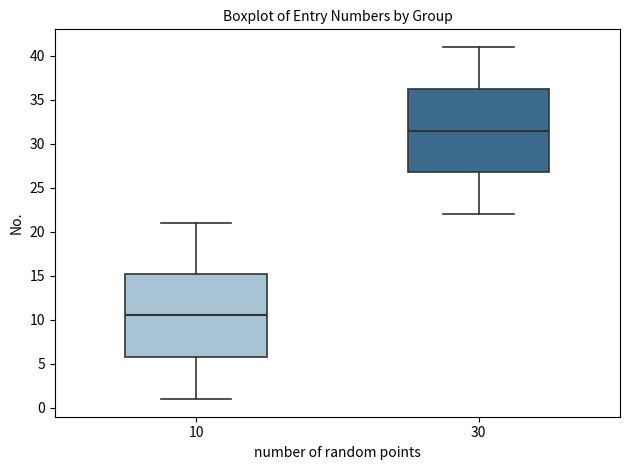

Reading left to right, transcribe this box plot: for each box, give where its median line is, the range the box spans, and where its two whiskers end, as read against the y-axis. The values are not printed on the chart, so give them approximately, as read against the axis.

10: median 10.5, box 6.0 to 15.5, whiskers 1.0 to 21.0
30: median 31.5, box 27.0 to 36.5, whiskers 22.0 to 41.0